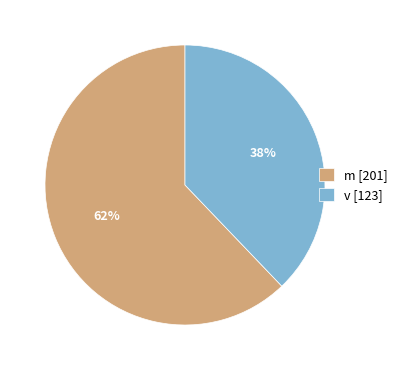

What is the largest slice in the pie chart?

m